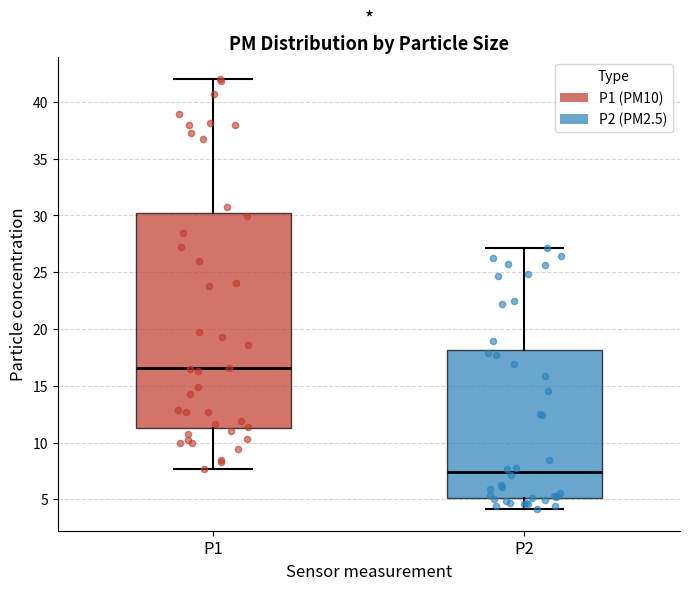

Which box's median line is the lowest?

P2